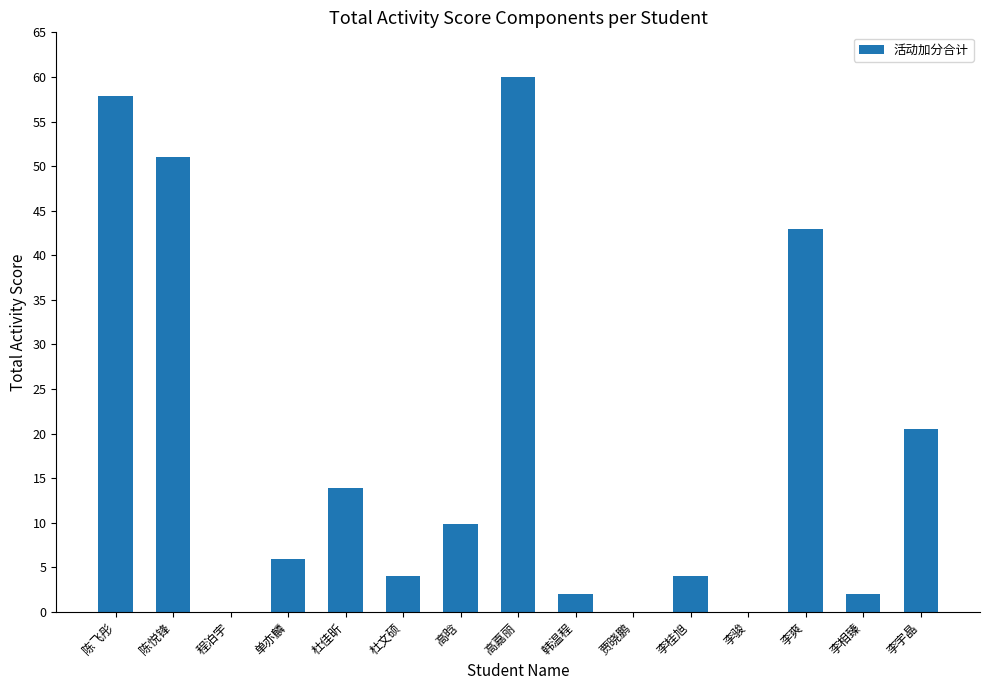

Which label corresponds to the largest value in the chart?

高嘉丽